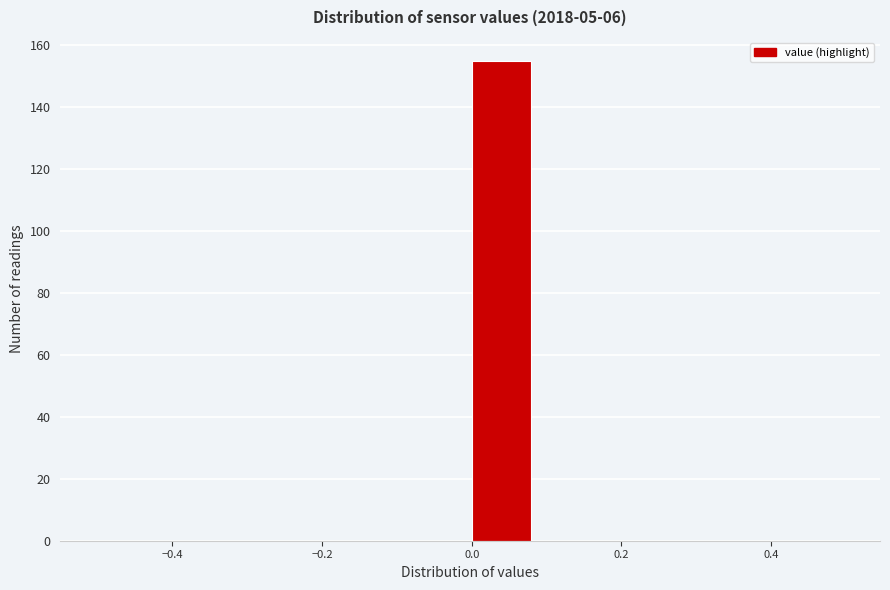

Which range on the x-axis has the tallest bar?

0.00 to 0.08